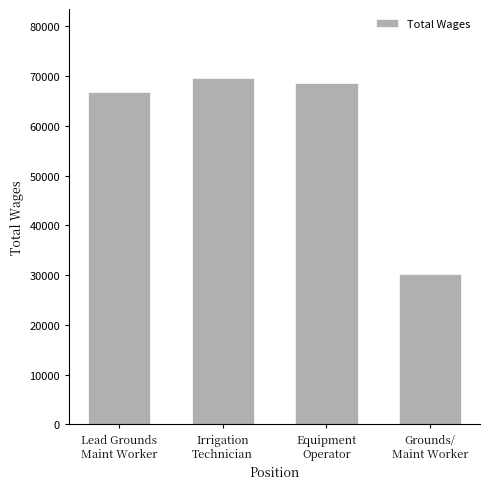

What is the sum of the values at Lead Grounds
Maint Worker and Grounds/
Maint Worker?

97133.8